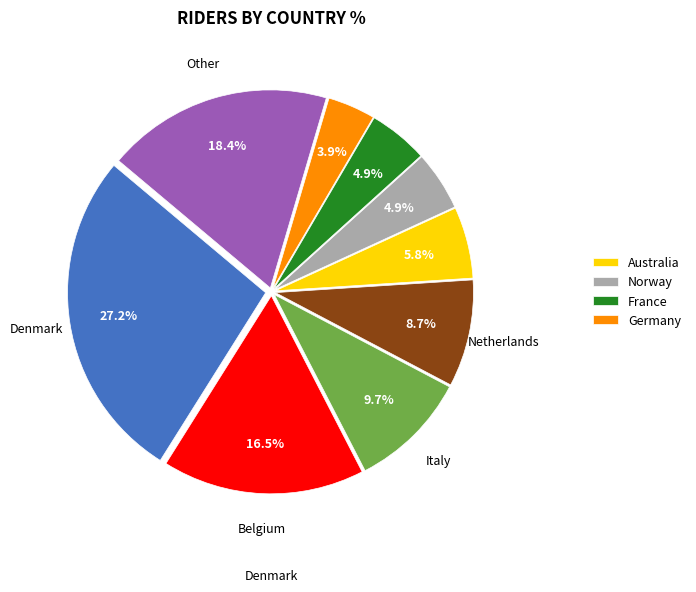

Is there any slice that represents more than half of the pie?

No